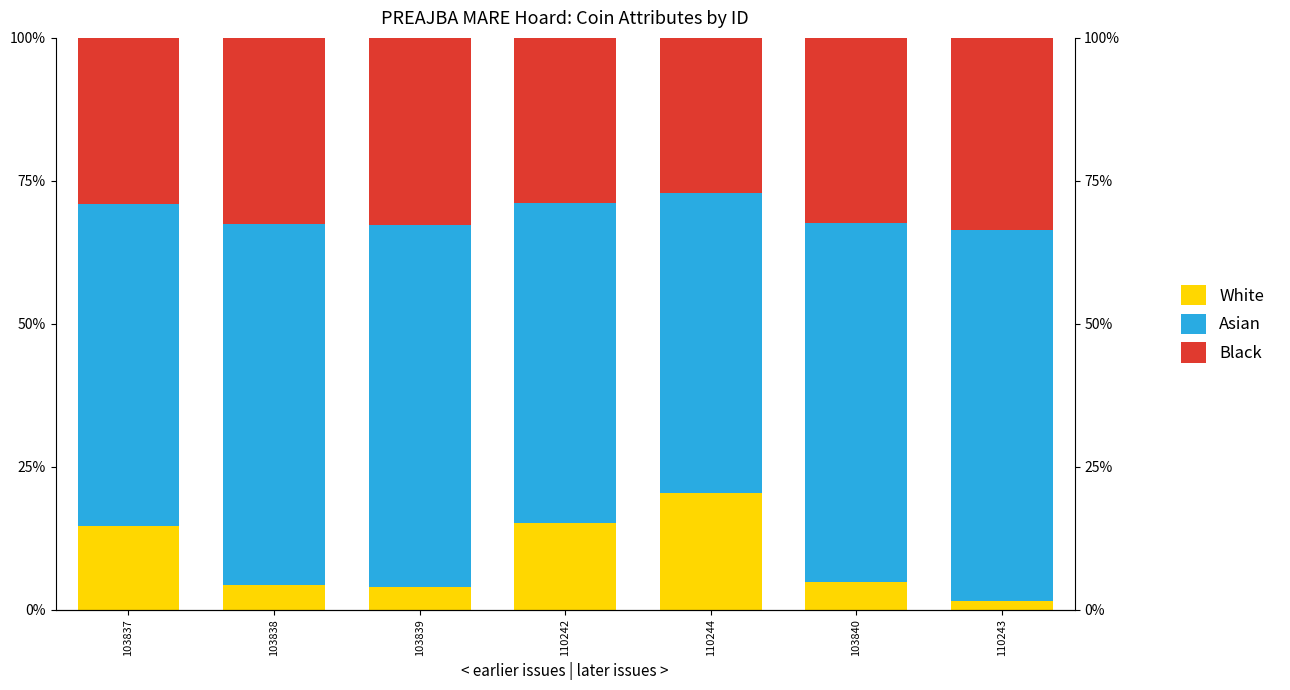

What is the minimum value for White?

1.4